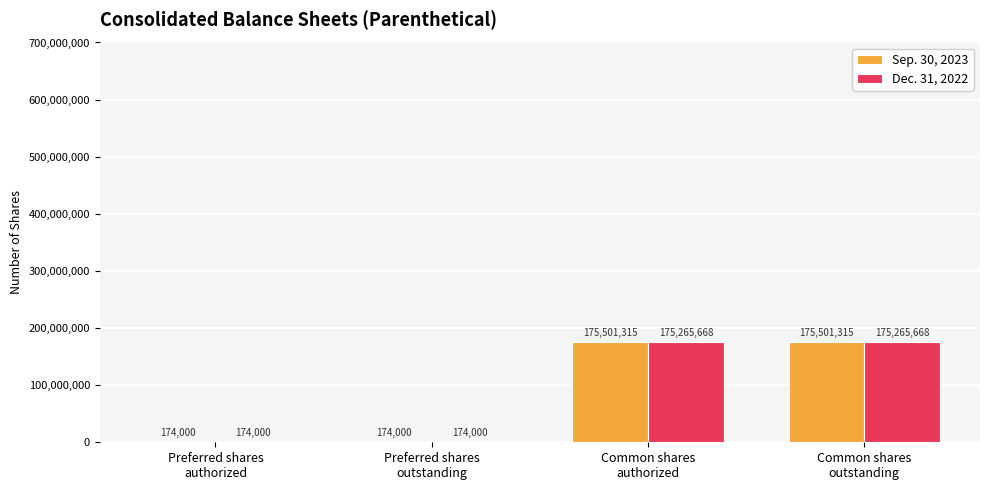

Reading left to right, what are all the values shown in this chart?

Sep. 30, 2023: Preferred shares
authorized=174000	Preferred shares
outstanding=174000	Common shares
authorized=175501315	Common shares
outstanding=175501315
Dec. 31, 2022: Preferred shares
authorized=174000	Preferred shares
outstanding=174000	Common shares
authorized=175265668	Common shares
outstanding=175265668